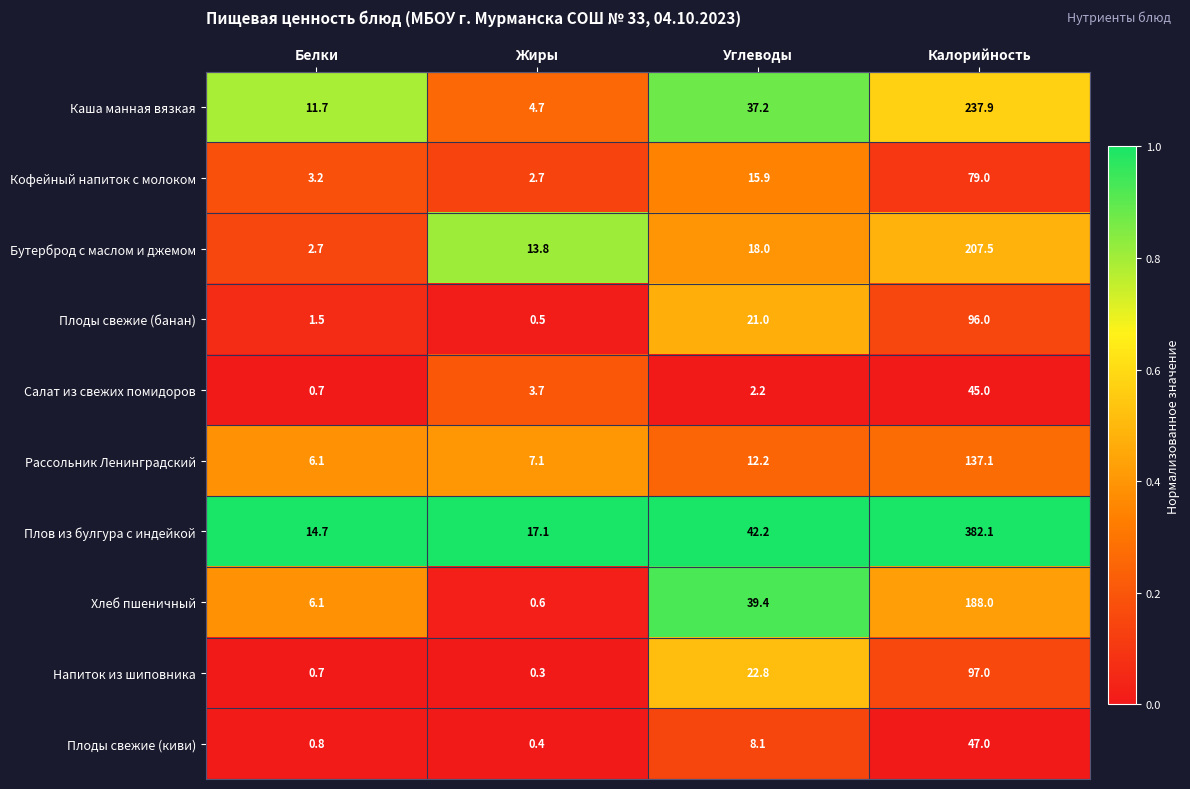

Which series has the largest total across all categories?

Плов из булгура с индейкой